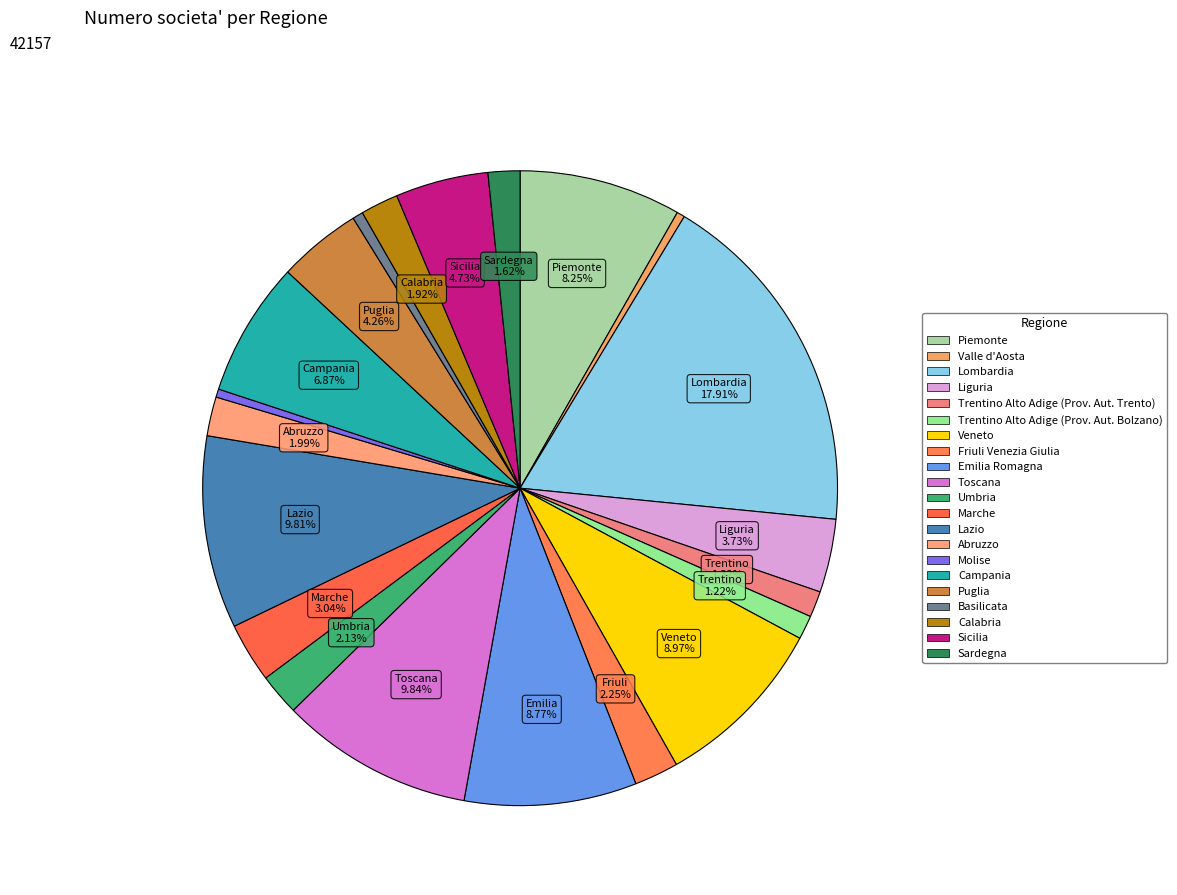

Which slice is the smallest?

Valle d'Aosta